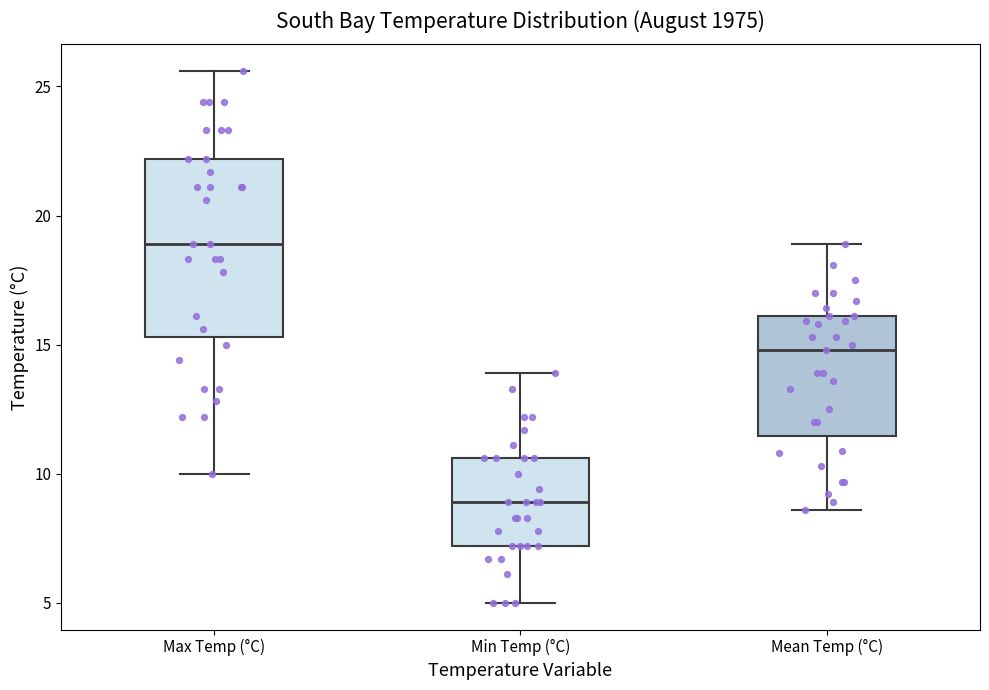

Where does the lower whisker of the box for Max Temp (°C) end on the y-axis? The values are not printed on the chart, so give them approximately, as read against the axis.

10.0